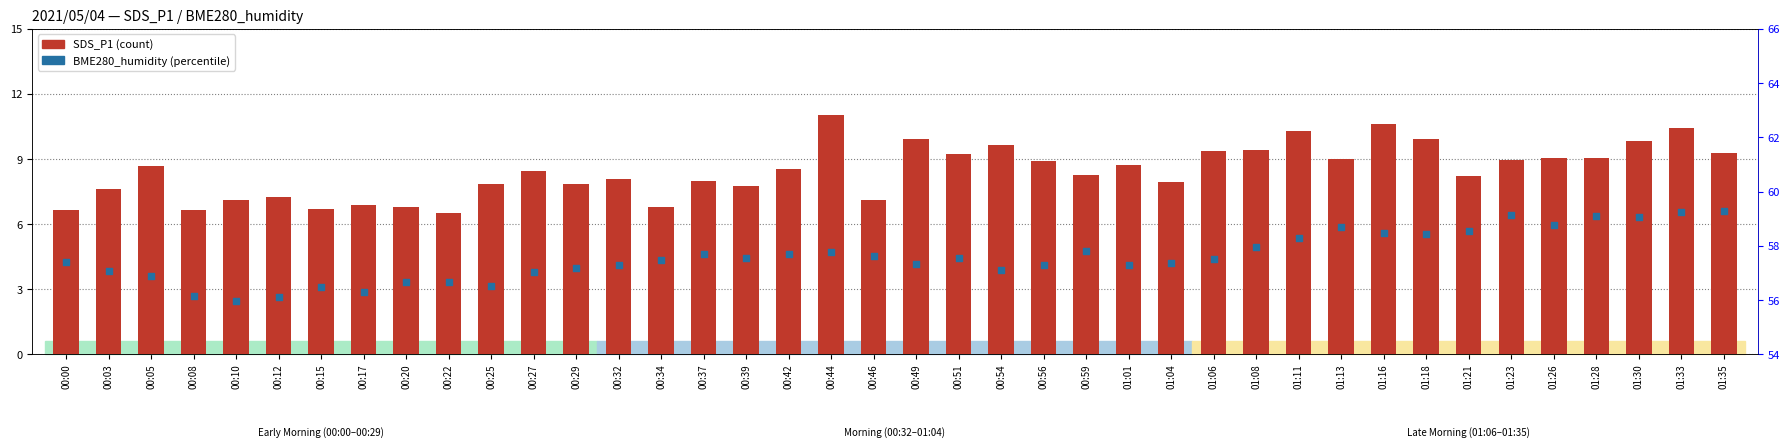

Which series has the widest spread of Y values?

SDS_P1